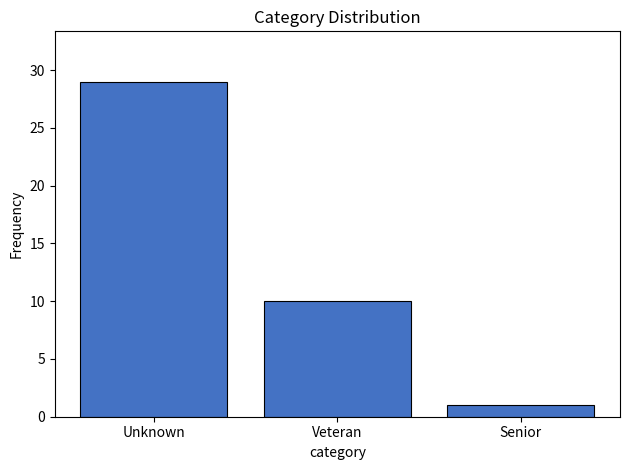

Reading left to right, what are all the values shown in this chart?

29	10	1